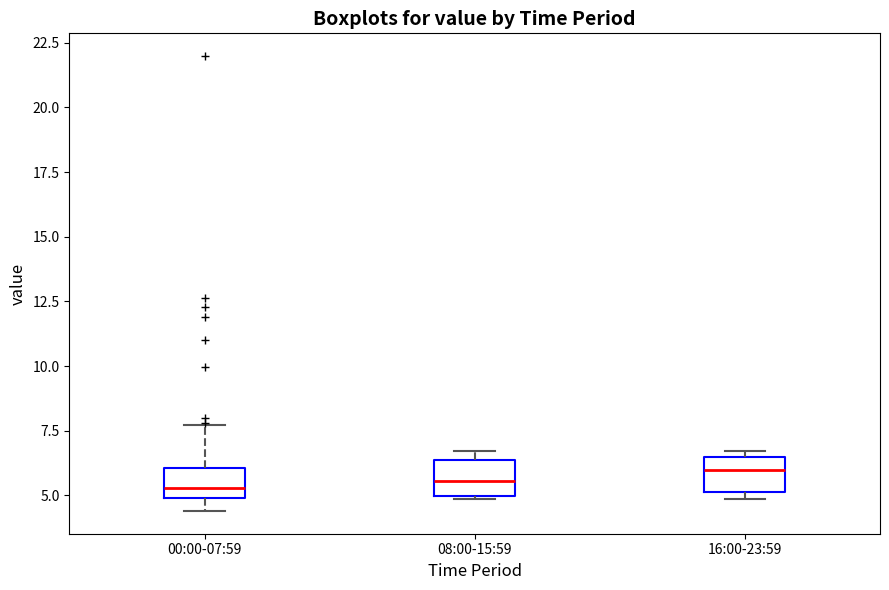

Reading left to right, transcribe this box plot: for each box, give where its median line is, the range the box spans, and where its two whiskers end, as read against the y-axis. The values are not printed on the chart, so give them approximately, as read against the axis.

00:00-07:59: median 5.5, box 5.0 to 6.0, whiskers 4.5 to 7.5
08:00-15:59: median 5.5, box 5.0 to 6.5, whiskers 5.0 to 6.5 (just above the box's upper edge)
16:00-23:59: median 6.0, box 5.0 to 6.5, whiskers 5.0 (just below the box's lower edge) to 6.5 (just above the box's upper edge)